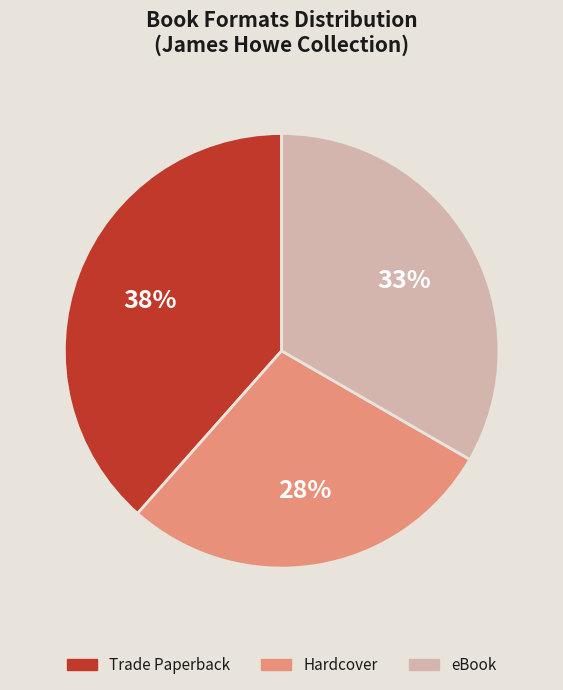

To the nearest percent, what is the difference between the largest and smallest slice percentages?

10%